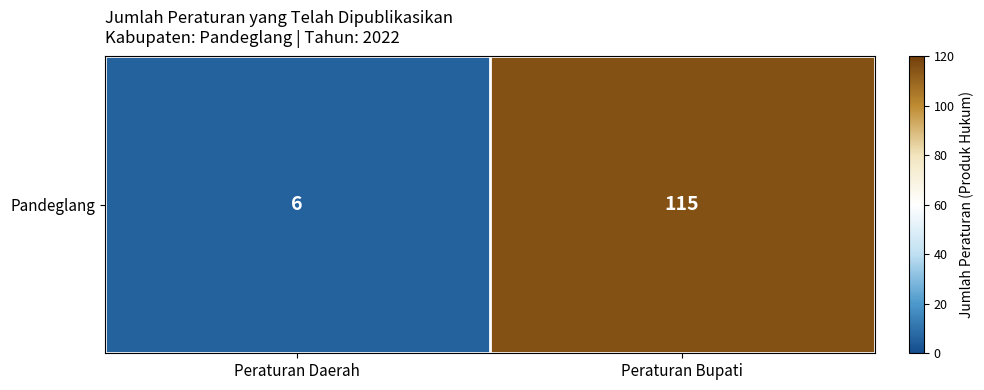

Which category has the lowest value across all series?

Peraturan Daerah